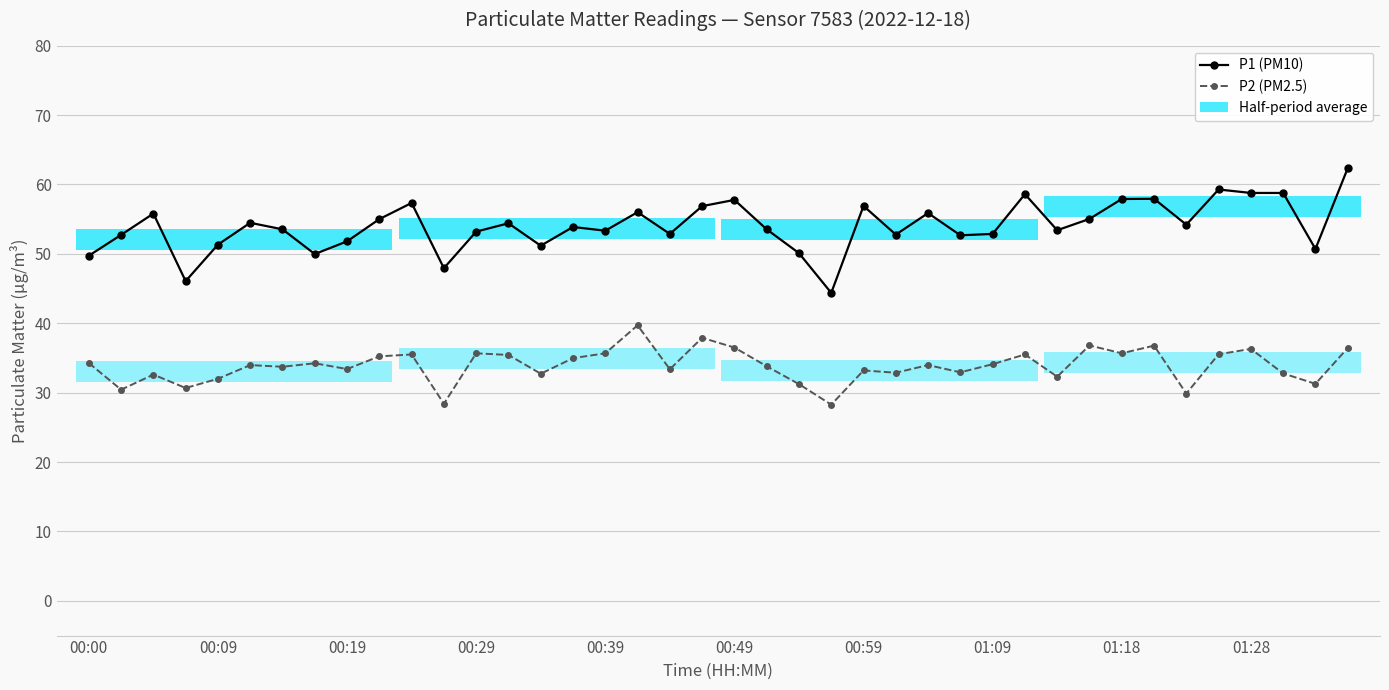

What is the value of the P2 (PM2.5) point at the 14th from the left?

35.4